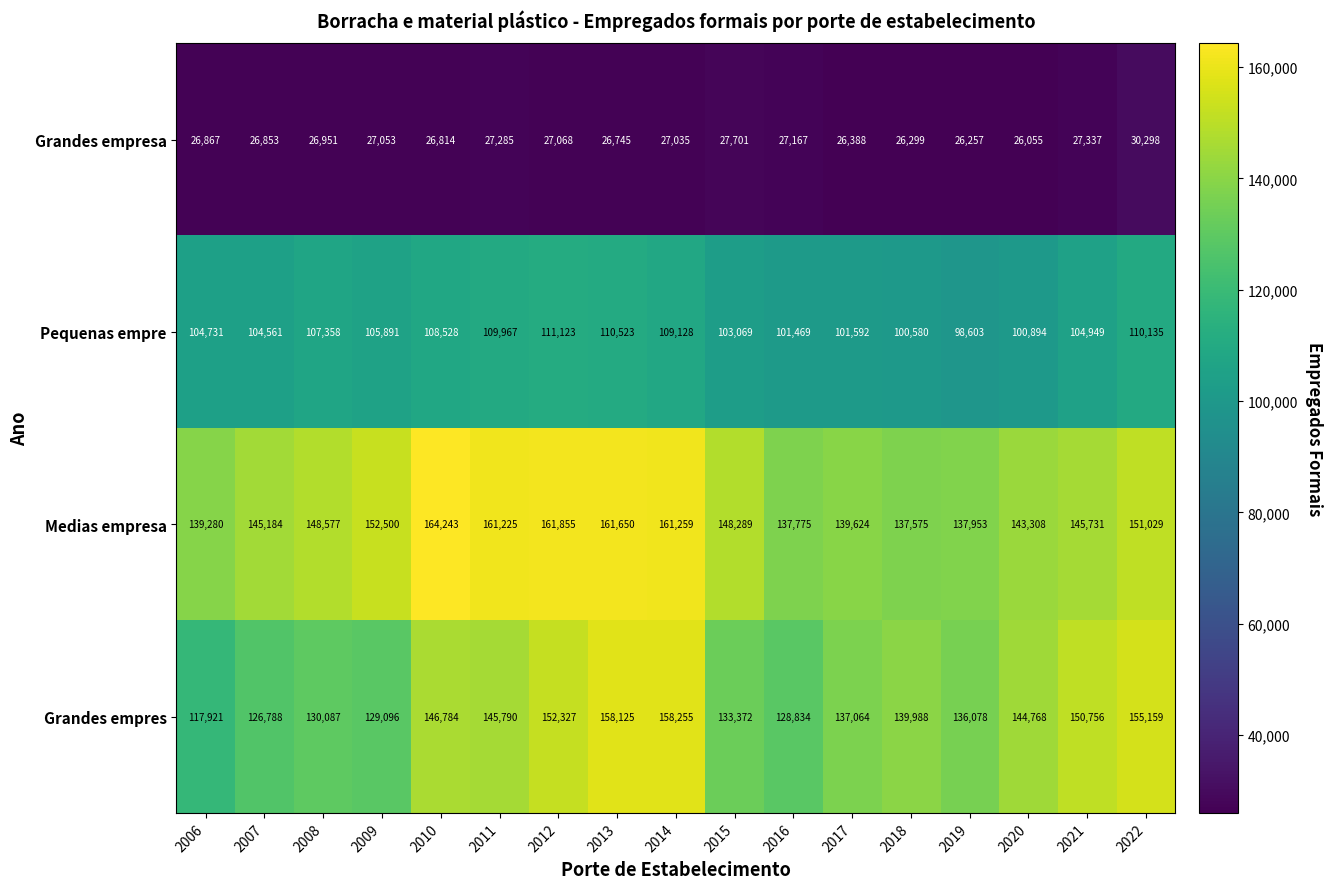

At 2006, list the series in order from smallest to largest.

Grandes empresa, Pequenas empre, Grandes empres, Medias empresa